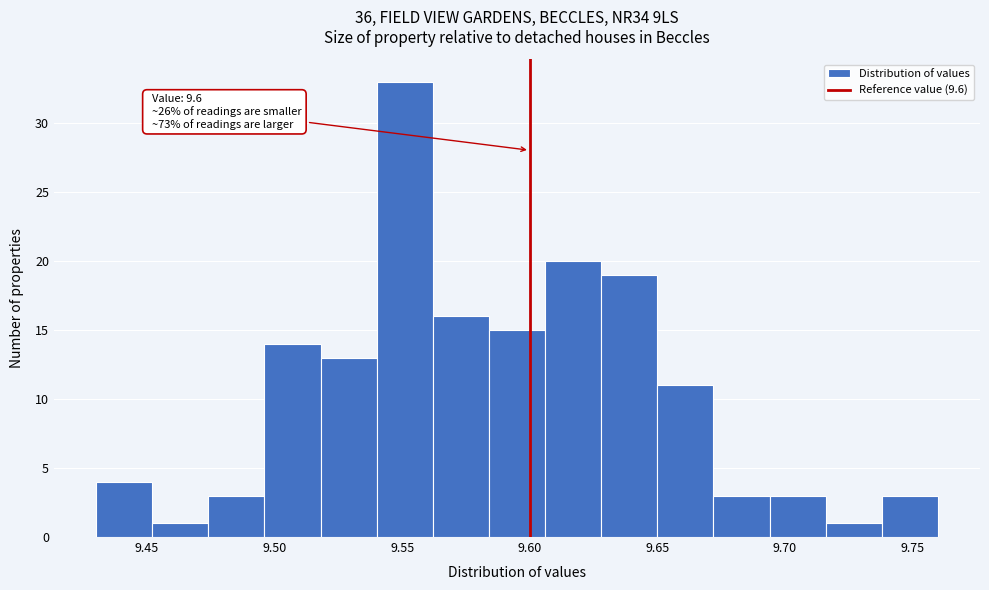

Which range on the x-axis has the tallest bar?

9.540 to 9.562